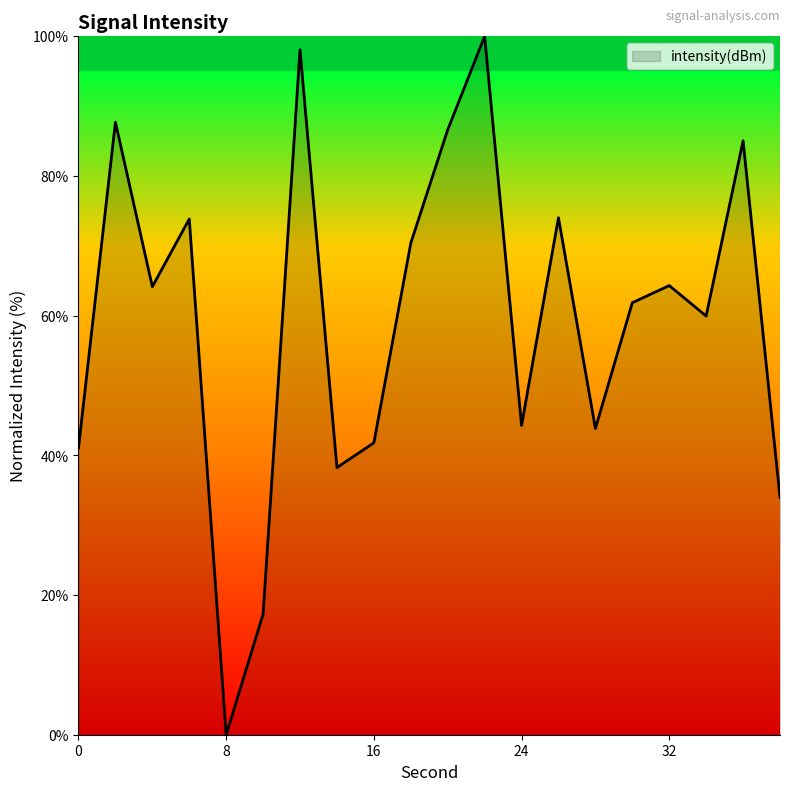

What is the difference between the maximum and second lowest values?

82.7